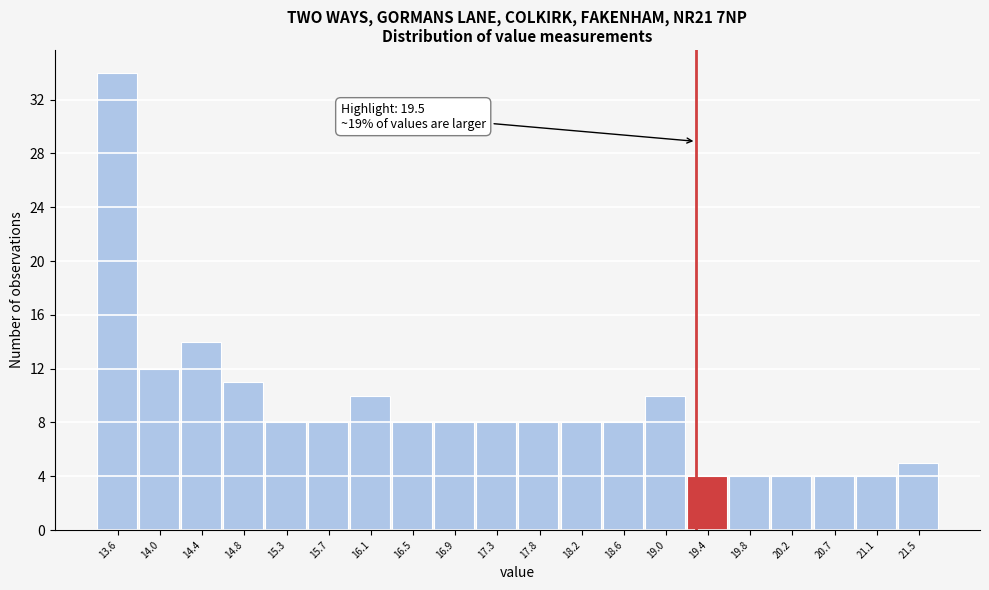

Reading right to left, transcribe all the data shown in this chart.

5	4	4	4	4	4	10	8	8	8	8	8	8	10	8	8	11	14	12	34